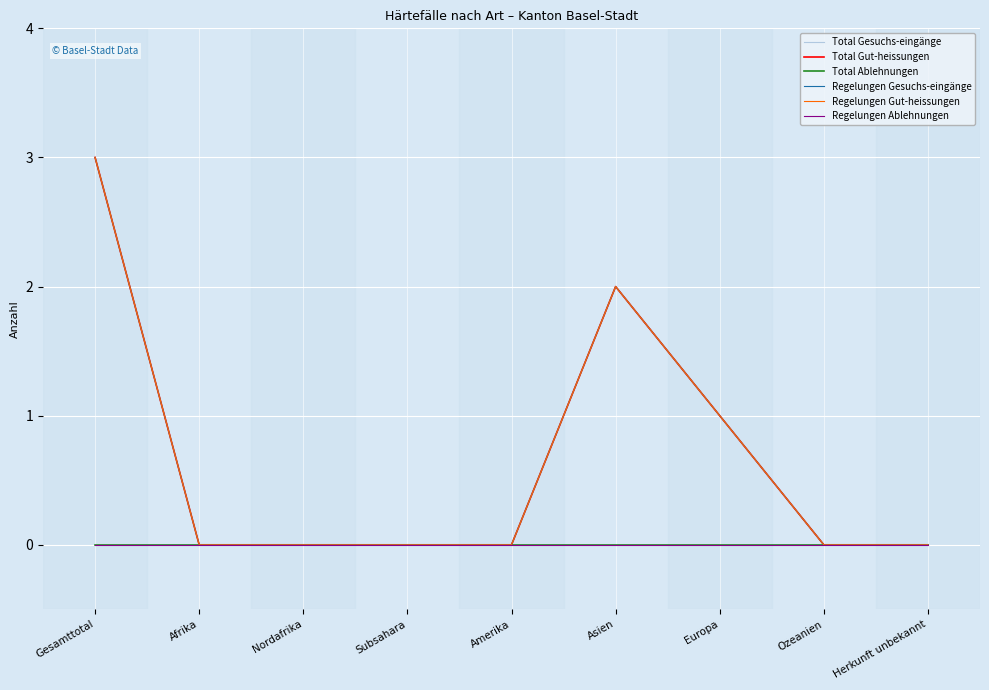

At which label does Total Ablehnungen reach its minimum?

Gesamttotal